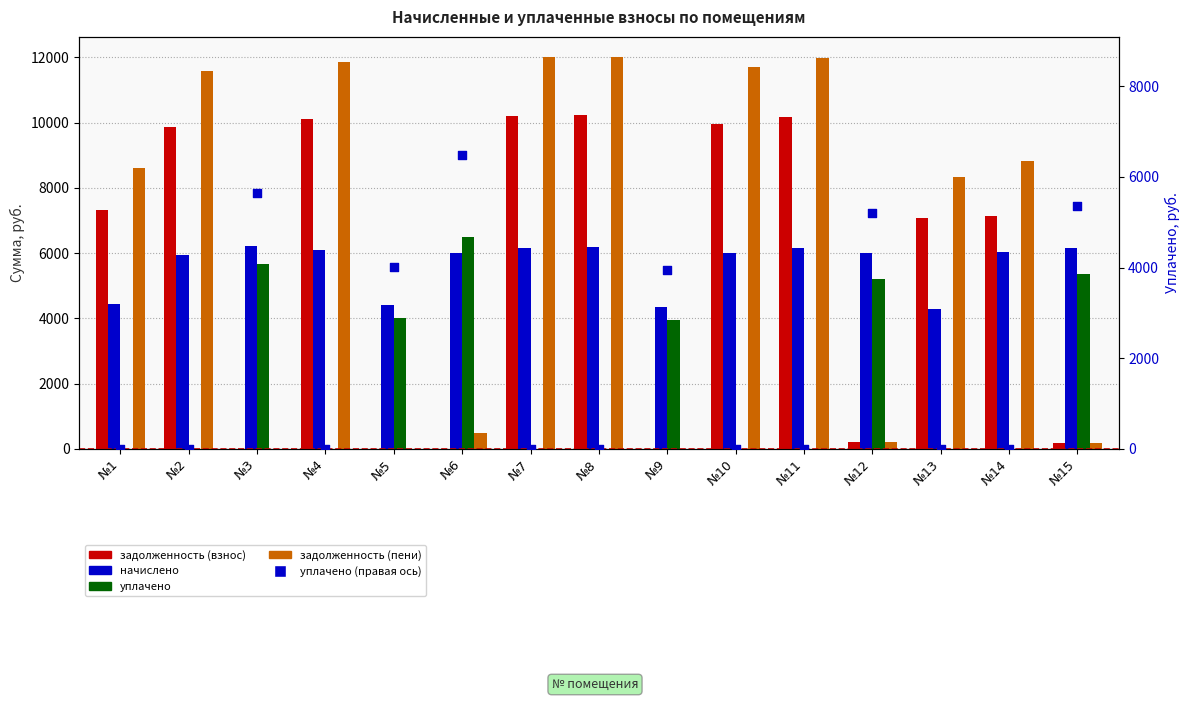

Which series reaches the maximum Y coordinate?

задолженность (пени)